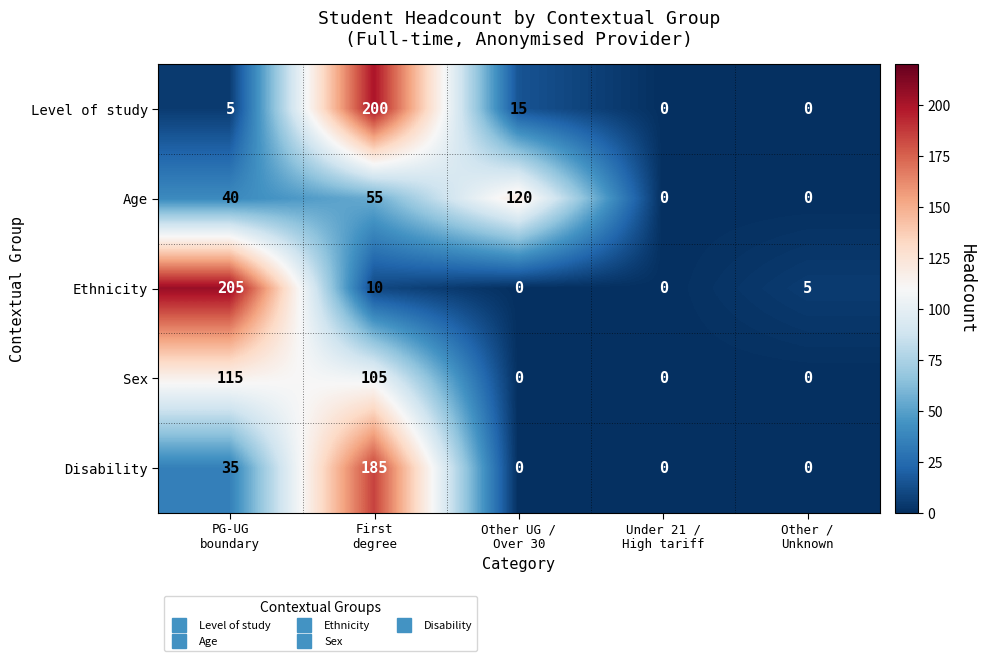

Reading right to left, transcribe all the data shown in this chart.

Level of study: 0	0	15	200	5
Age: 0	0	120	55	40
Ethnicity: 5	0	0	10	205
Sex: 0	0	0	105	115
Disability: 0	0	0	185	35